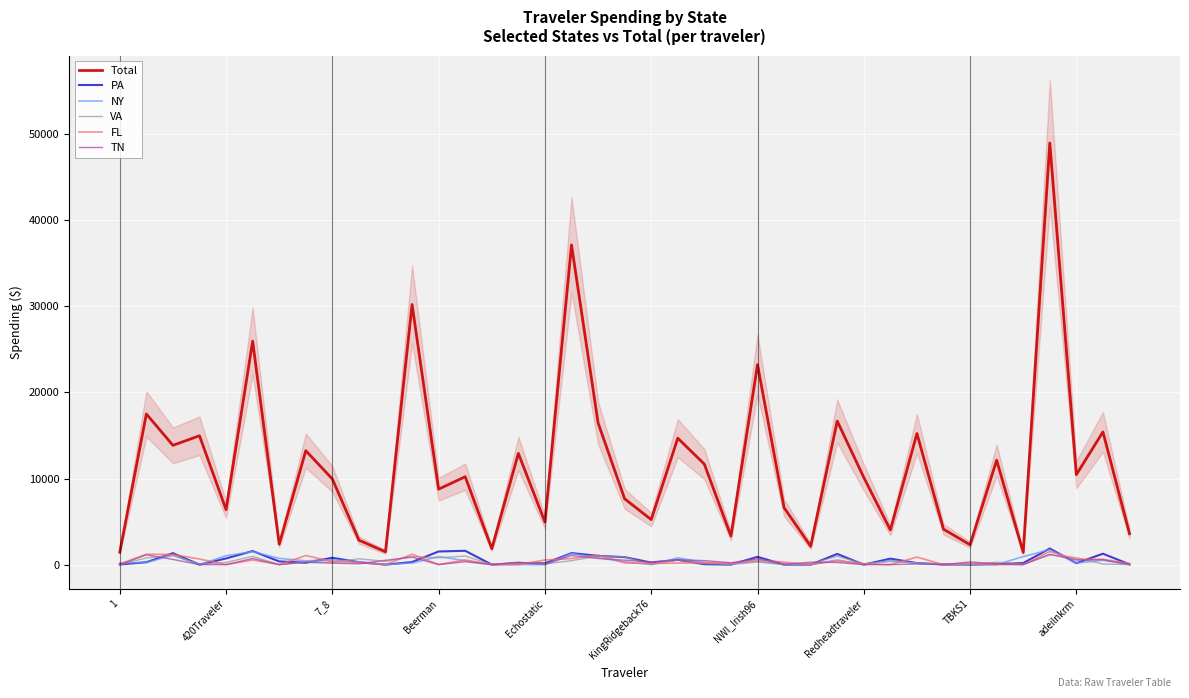

What is the maximum value for NY?

1741.8